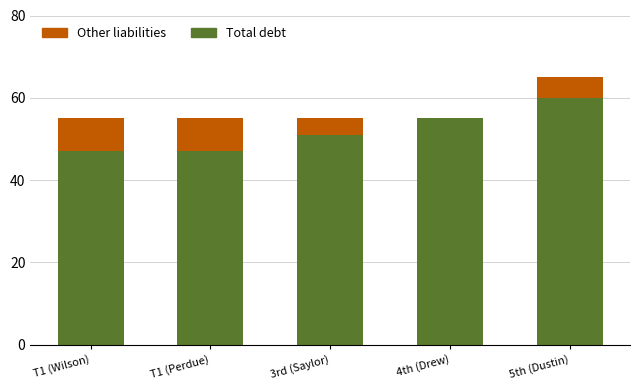

At which category is the sum across all series the highest?

5th (Dustin)